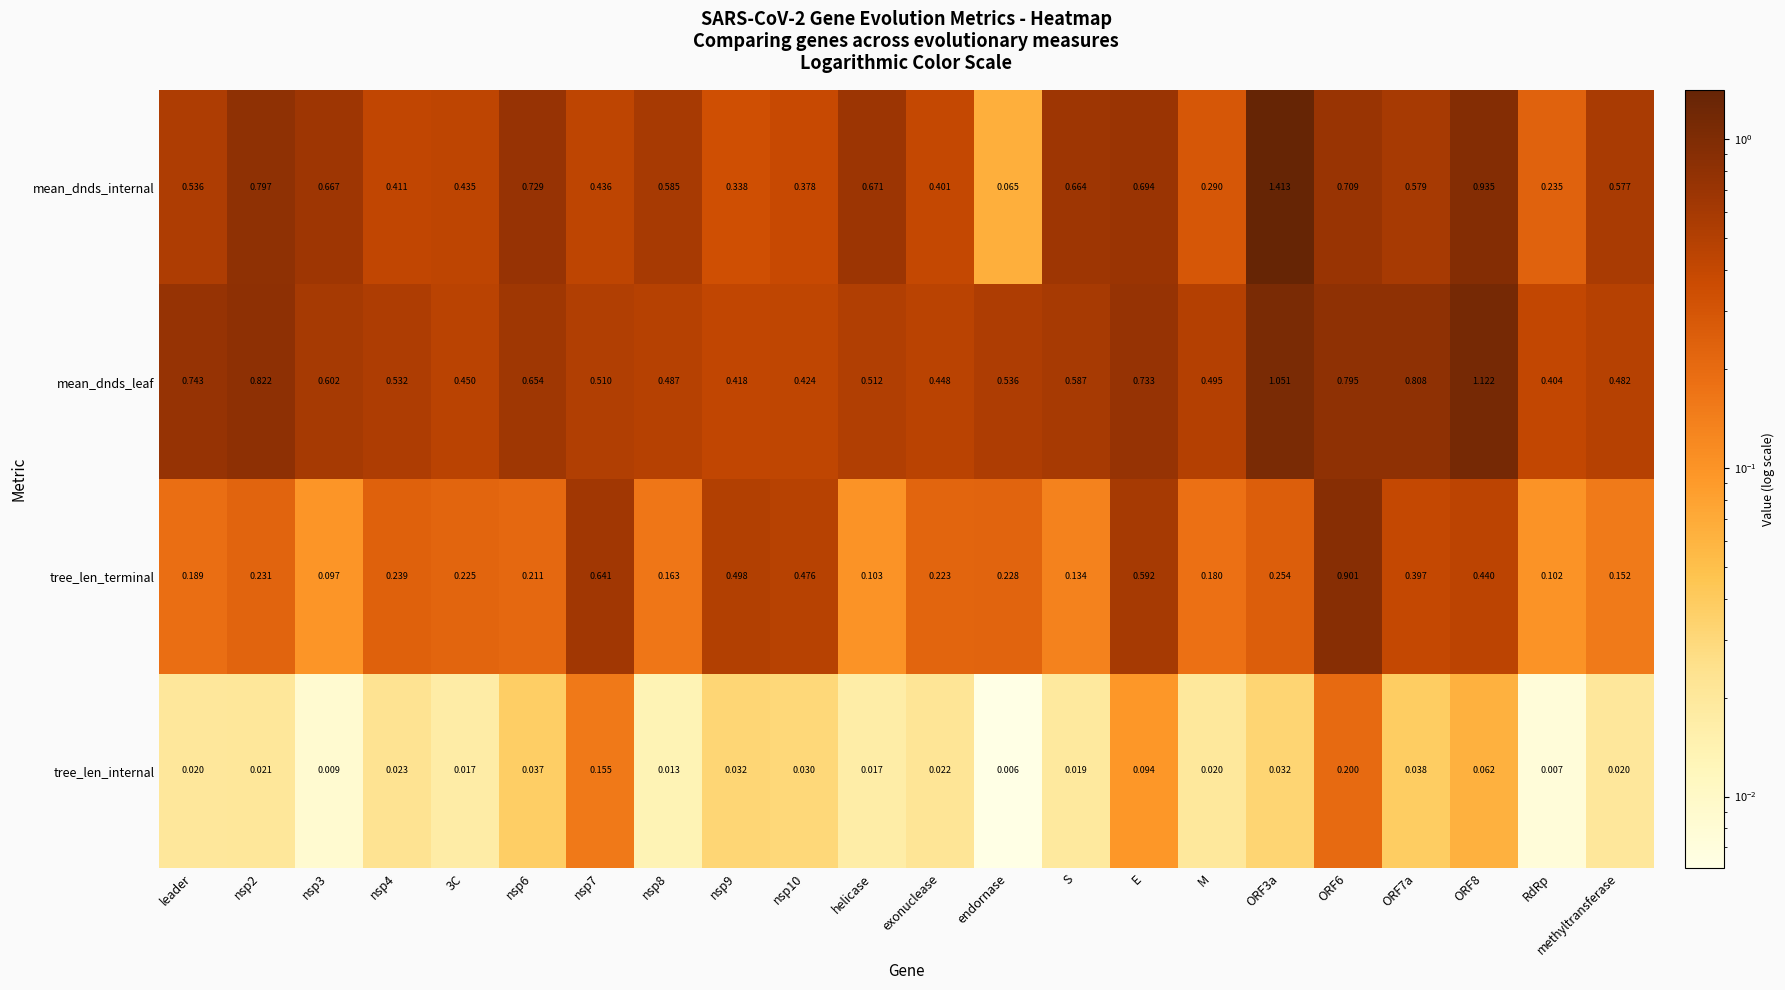

Which series changed the most between nsp3 and nsp9?

tree_len_terminal